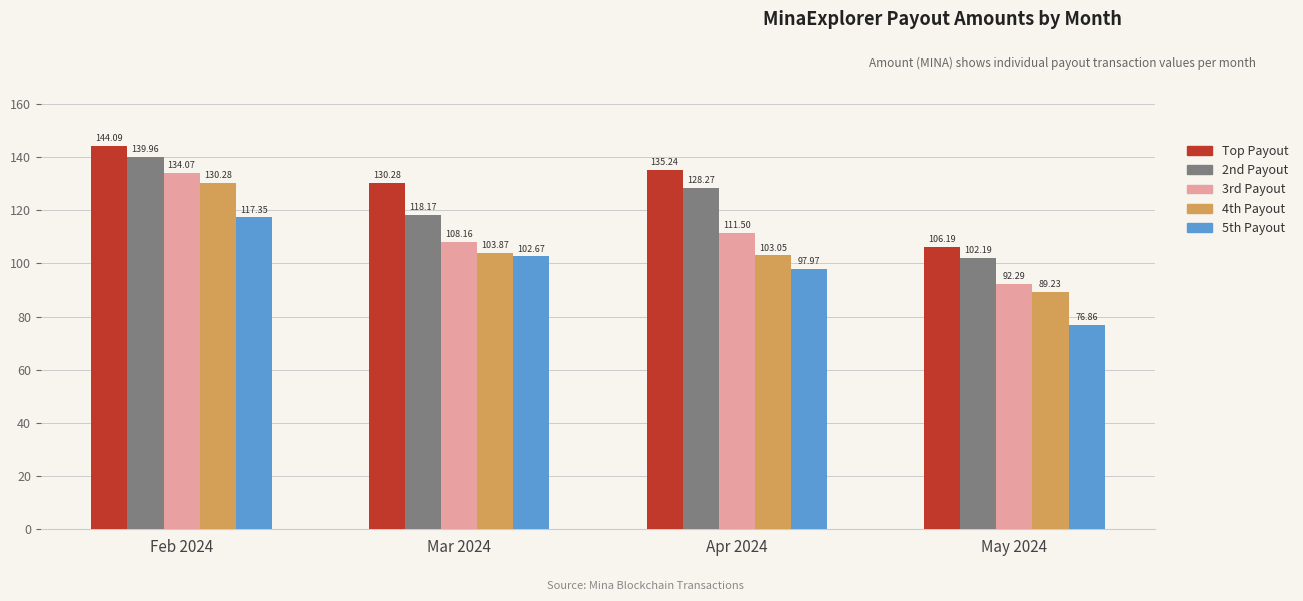

Which series has the widest spread of values?

3rd Payout